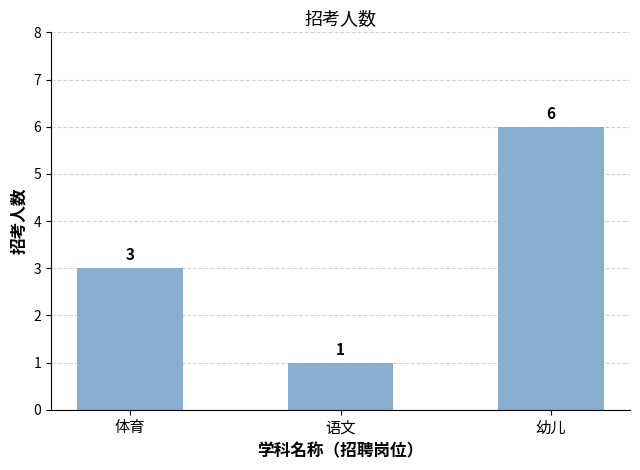

Reading left to right, extract all data points from this chart.

体育=3	语文=1	幼儿=6